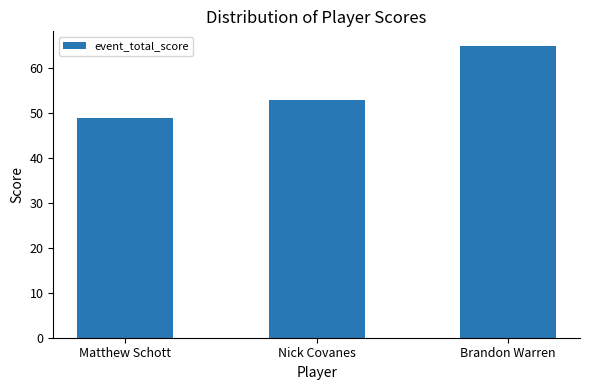

True or false: the data shows 82 at Matthew Schott.

False